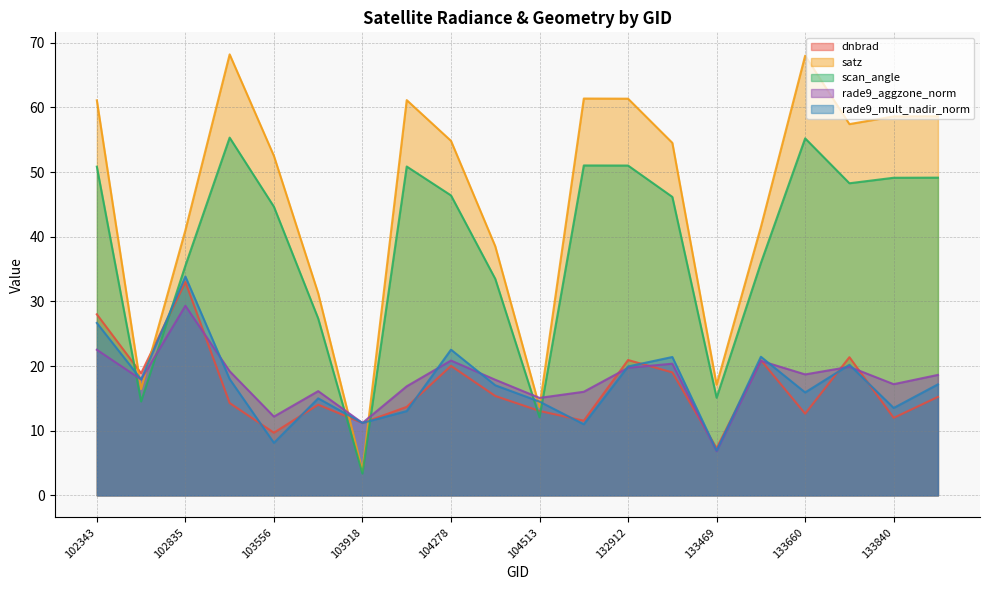

Which category has the highest value across all series?

102844